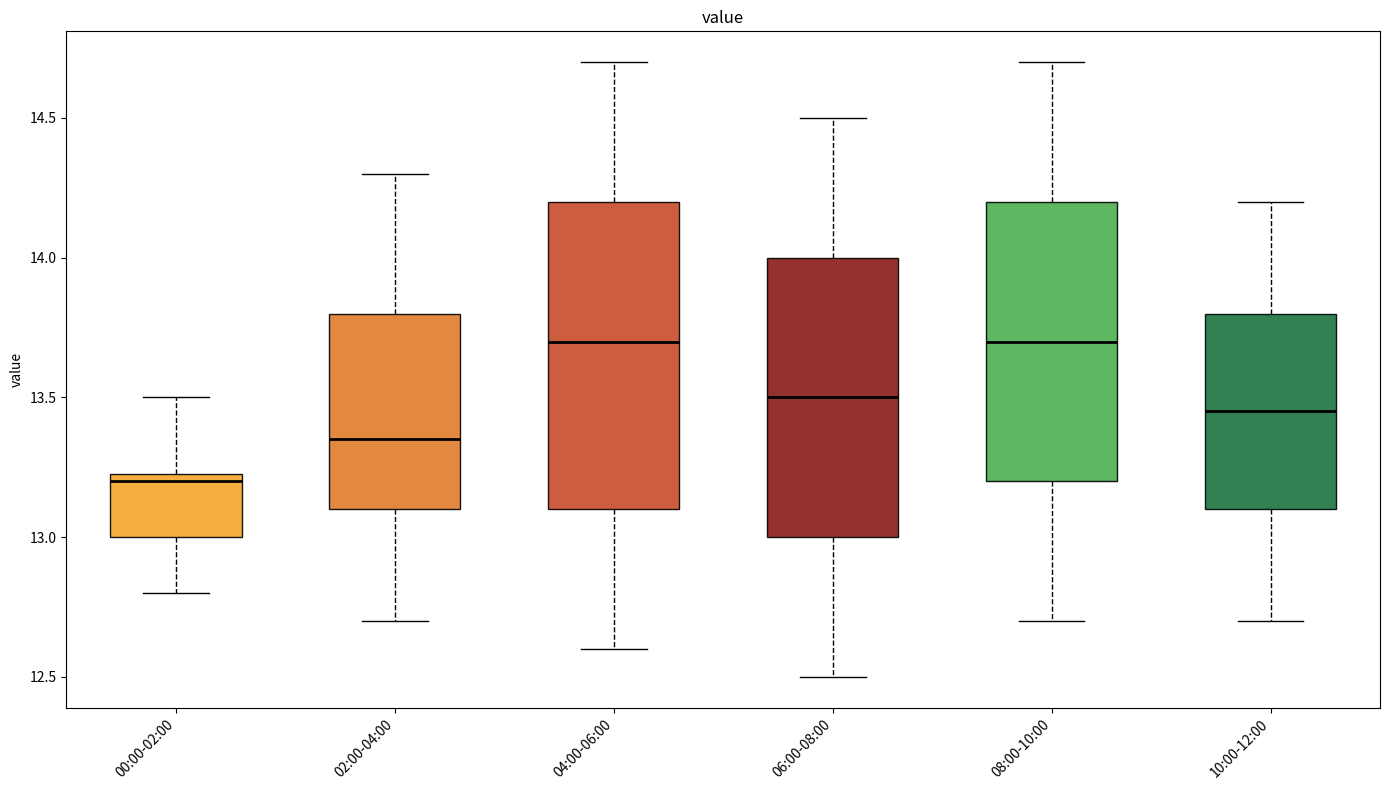

Reading left to right, read every box against the y-axis: the position of its median line, the range the box covers, and the ends of its whiskers. The values are not printed on the chart, so give them approximately, as read against the axis.

00:00-02:00: median 13.20, box 13.00 to 13.25, whiskers 12.80 to 13.50
02:00-04:00: median 13.35, box 13.10 to 13.80, whiskers 12.70 to 14.30
04:00-06:00: median 13.70, box 13.10 to 14.20, whiskers 12.60 to 14.70
06:00-08:00: median 13.50, box 13.00 to 14.00, whiskers 12.50 to 14.50
08:00-10:00: median 13.70, box 13.20 to 14.20, whiskers 12.70 to 14.70
10:00-12:00: median 13.45, box 13.10 to 13.80, whiskers 12.70 to 14.20